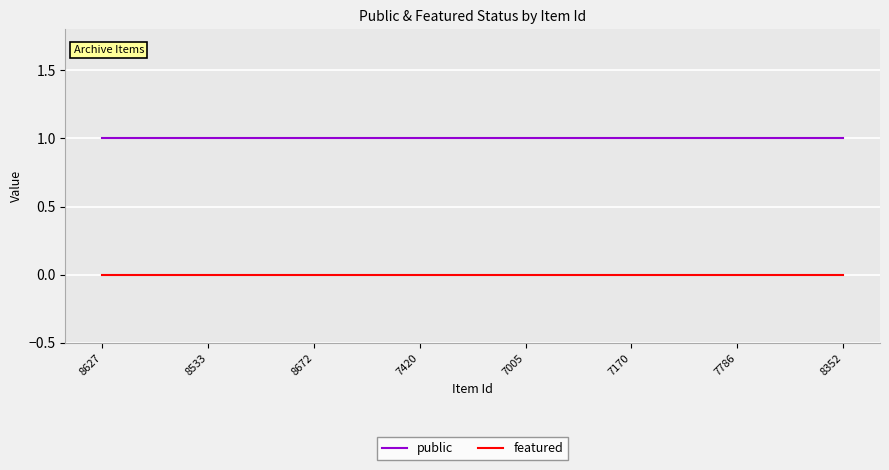

True or false: public has a value of 1 at 7786.

True